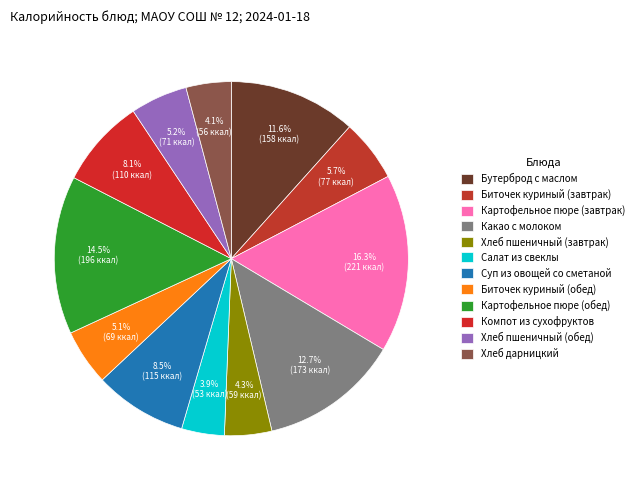

Is the sum of Суп из овощей со сметаной and Компот из сухофруктов greater than half?

No